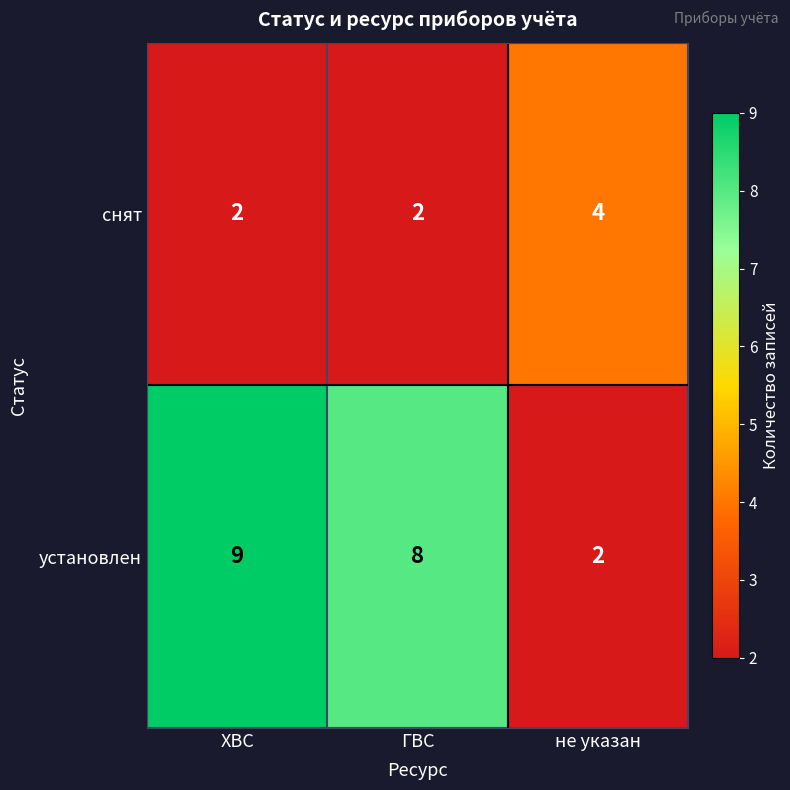

What is the average value of the установлен series?

6